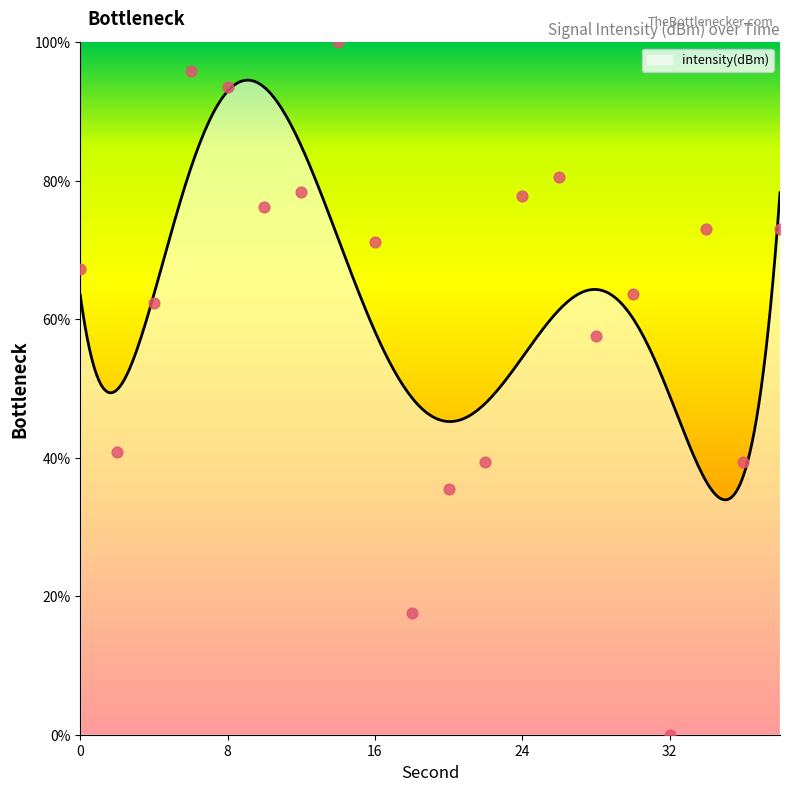

What is the change in value from 2 to 38?

+32.2